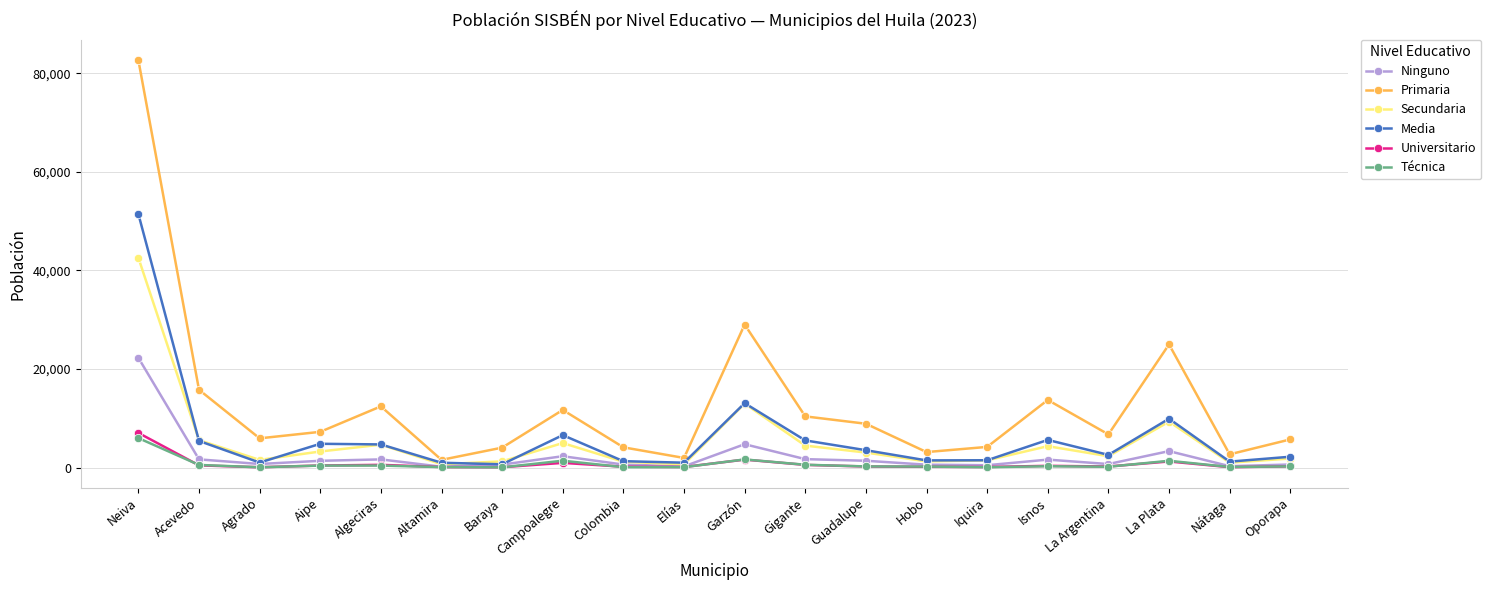

Count the number of data series in this chart.

6